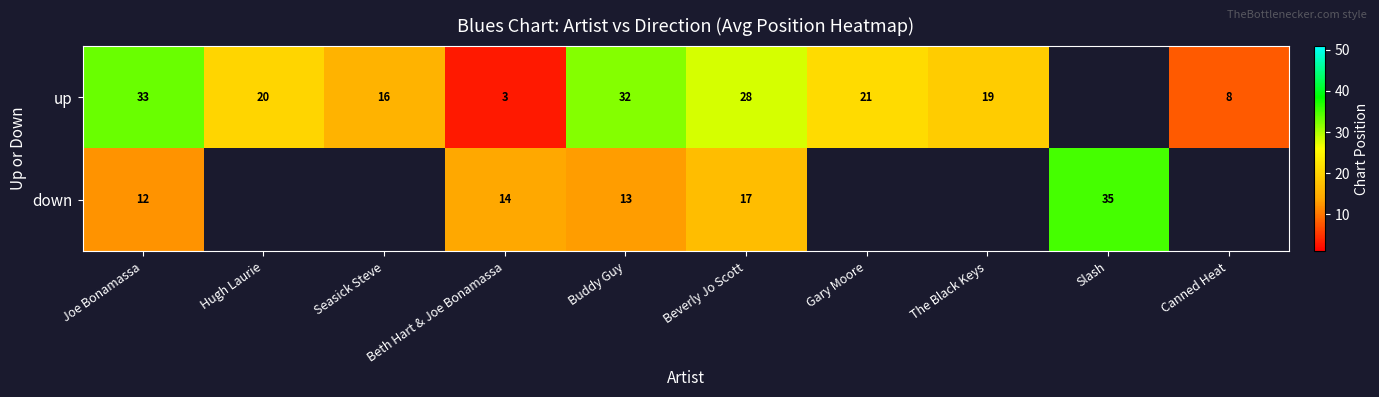

At Joe Bonamassa, list the series in order from smallest to largest.

down, up